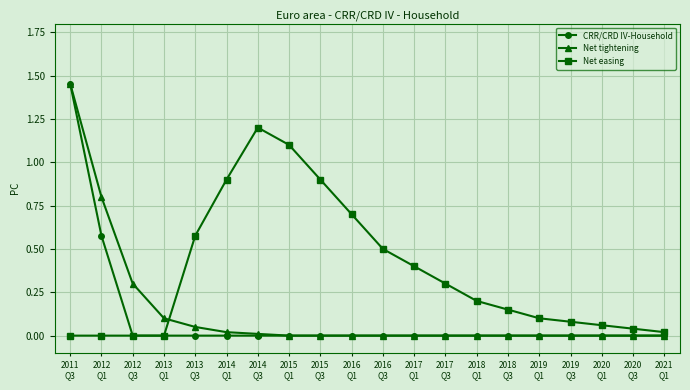

In Net easing, how many points are higher than both neighbors (excluding endpoints)?

1